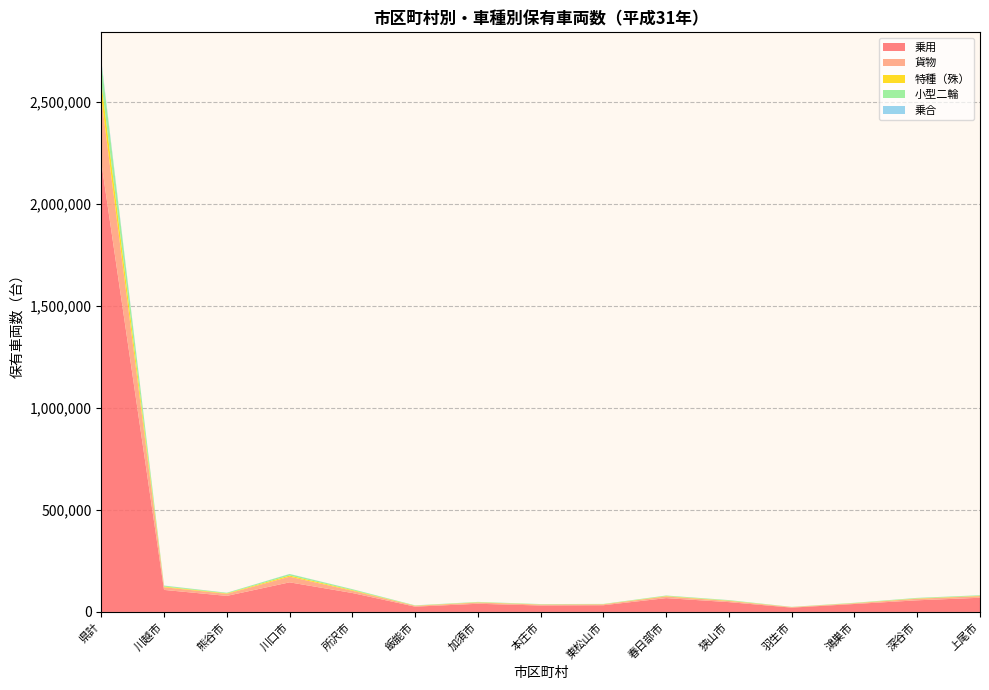

Reading left to right, list all the values displayed in this chart.

乗用: 県計=2203404	川越市=107878	熊谷市=78494	川口市=144986	所沢市=92722	飯能市=25837	加須市=39958	本庄市=31453	東松山市=32786	春日部市=67657	狭山市=47982	羽生市=21006	鴻巣市=38843	深谷市=56942	上尾市=69401
貨物: 県計=316132	川越市=13085	熊谷市=9985	川口市=27700	所沢市=11016	飯能市=3593	加須市=5922	本庄市=4339	東松山市=4158	春日部市=8047	狭山市=5671	羽生市=2346	鴻巣市=3369	深谷市=7634	上尾市=7852
特種（殊）: 県計=76470	川越市=3326	熊谷市=2415	川口市=5646	所沢市=3217	飯能市=1108	加須市=1399	本庄市=940	東松山市=830	春日部市=2007	狭山市=1690	羽生市=541	鴻巣市=963	深谷市=1590	上尾市=1539
小型二輪: 県計=98739	川越市=4412	熊谷市=2825	川口市=7264	所沢市=4261	飯能市=1391	加須市=1608	本庄市=1602	東松山市=1399	春日部市=2583	狭山市=2461	羽生市=813	鴻巣市=1530	深谷市=2511	上尾市=2835
乗合: 県計=10336	川越市=648	熊谷市=356	川口市=575	所沢市=430	飯能市=388	加須市=276	本庄市=189	東松山市=93	春日部市=189	狭山市=238	羽生市=72	鴻巣市=125	深谷市=188	上尾市=249